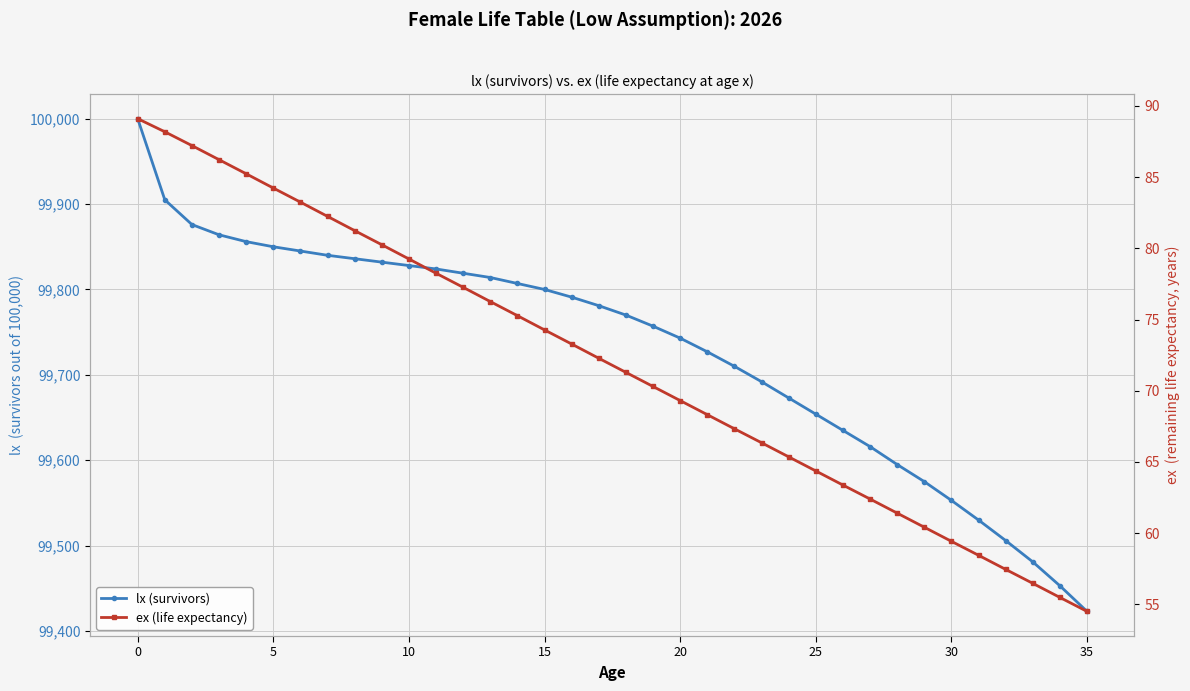

True or false: ex (life expectancy) has a value of 100.4 at 25.

False